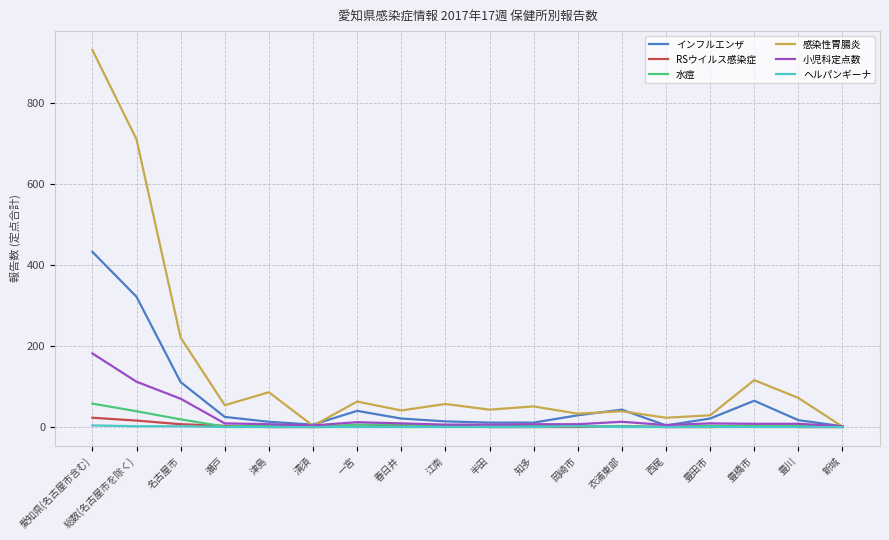

Which series has the widest spread of values?

感染性胃腸炎